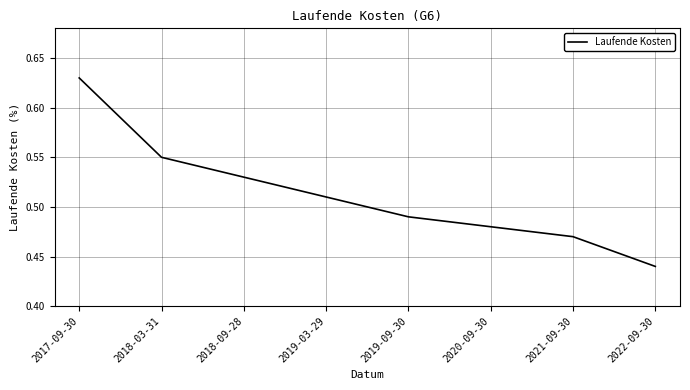

Between 2019-09-30 and 2022-09-30, which is larger?

2019-09-30